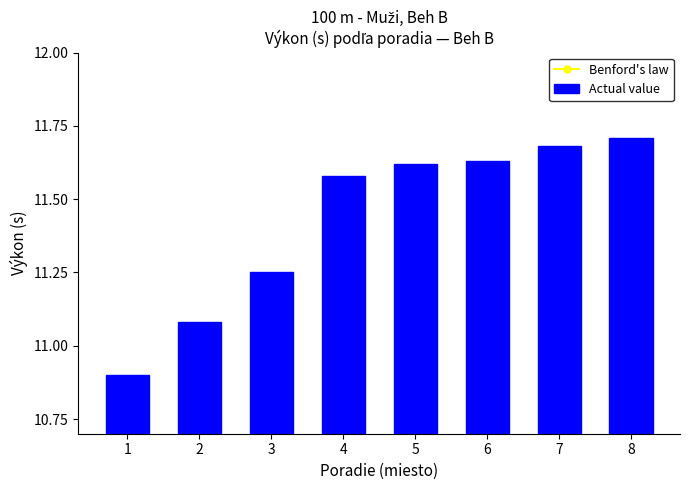

What is the minimum value shown in the chart?

10.9